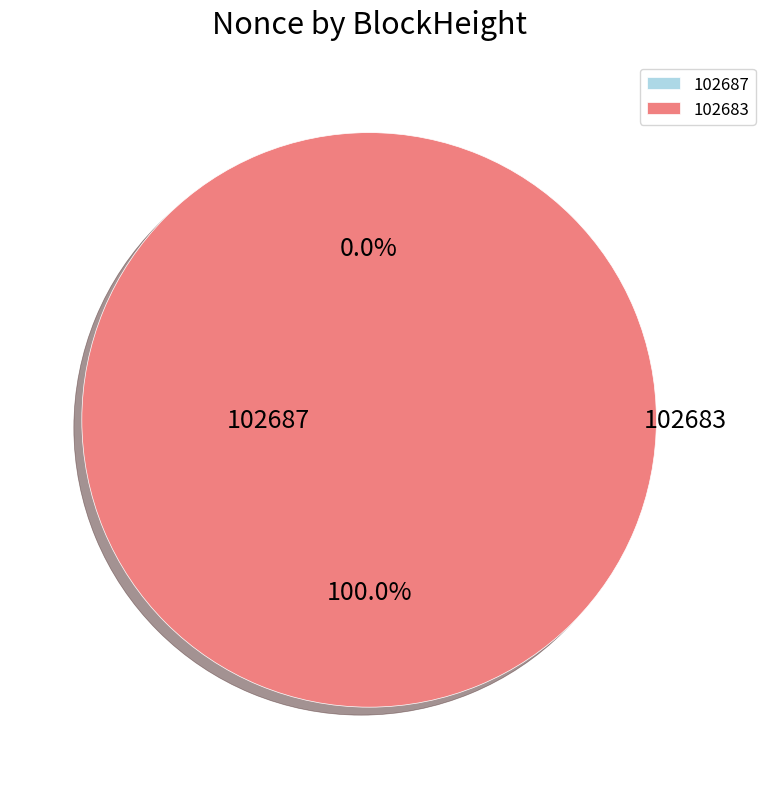

Is it true that 102683 is 92% of the pie?

False